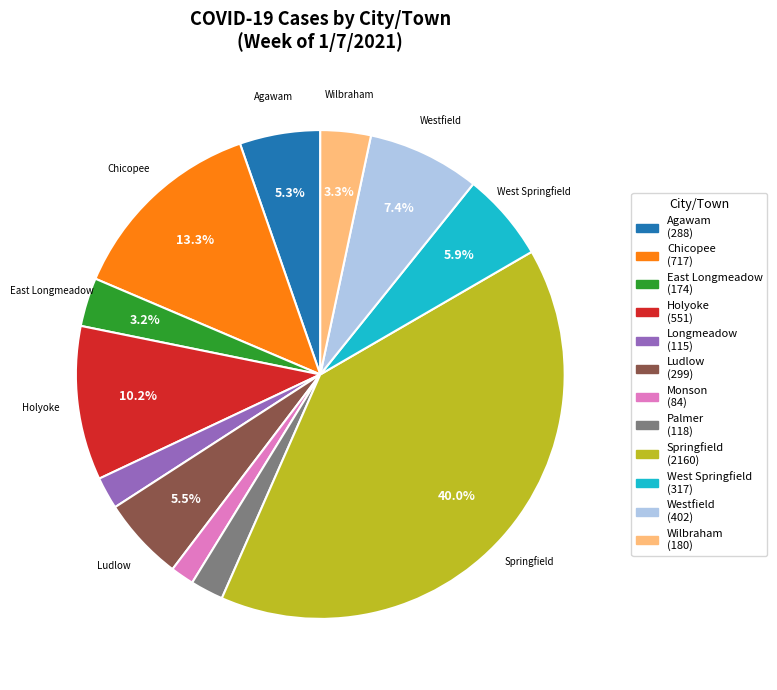

Does any single category account for the majority?

No